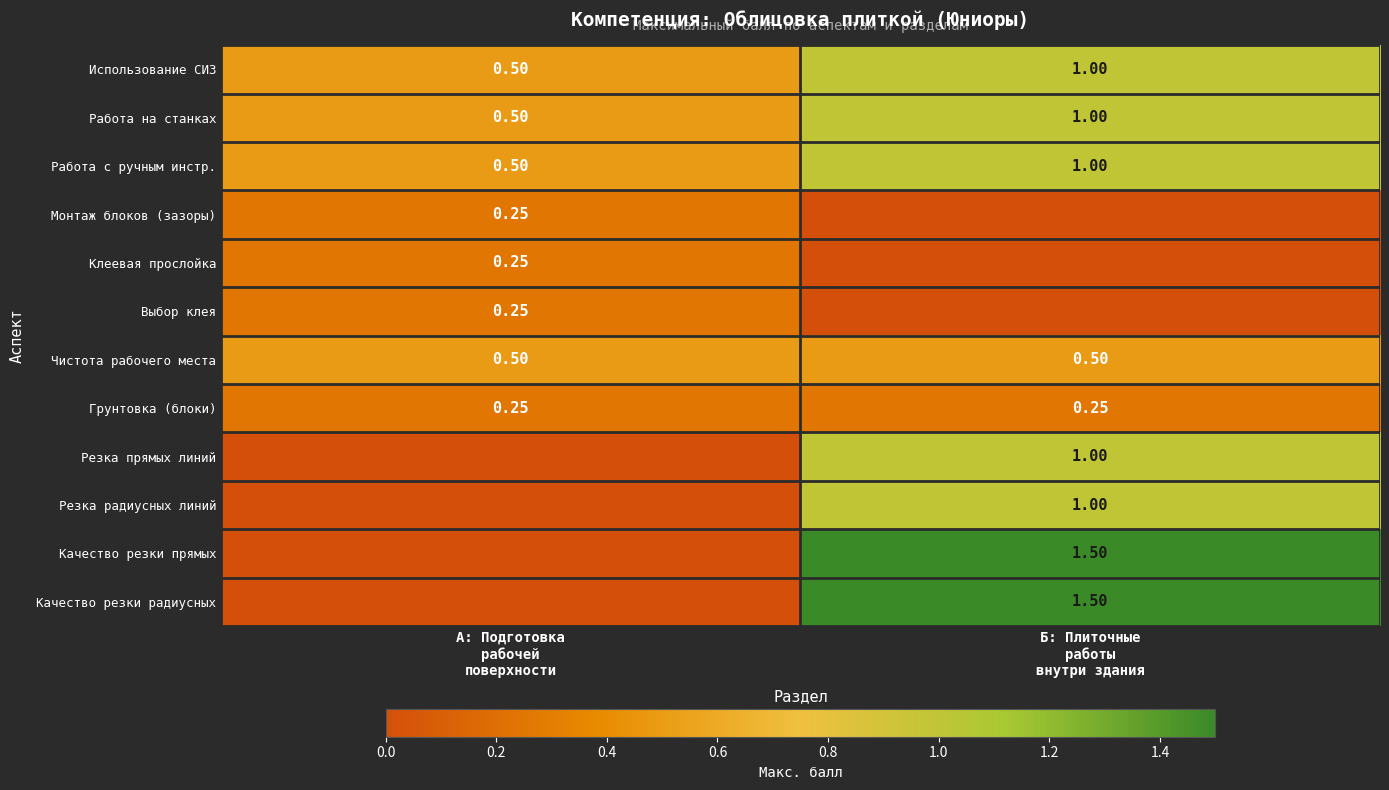

Rank the series at Б: Плиточные работы внутри здания from lowest to highest value.

Монтаж блоков (зазоры), Клеевая прослойка, Выбор клея, Грунтовка (блоки), Чистота рабочего места, Использование СИЗ, Работа на станках, Работа с ручным инстр., Резка прямых линий, Резка радиусных линий, Качество резки прямых, Качество резки радиусных